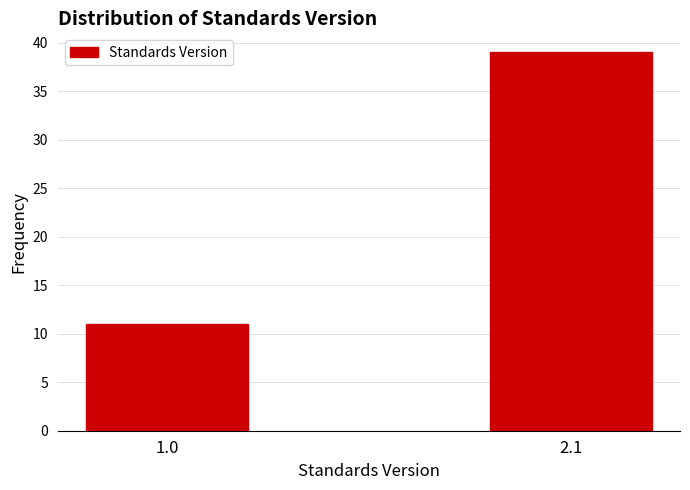

Reading left to right, extract all data points from this chart.

11	39